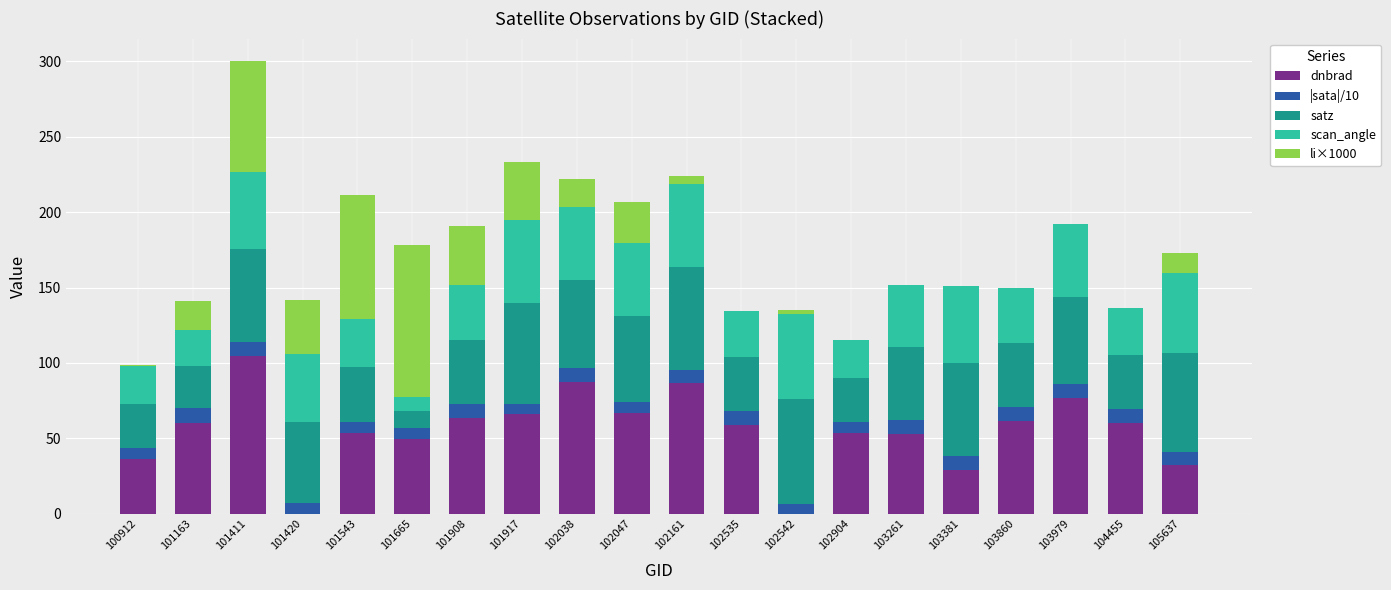

What is the highest value of the dnbrad series?

104.4